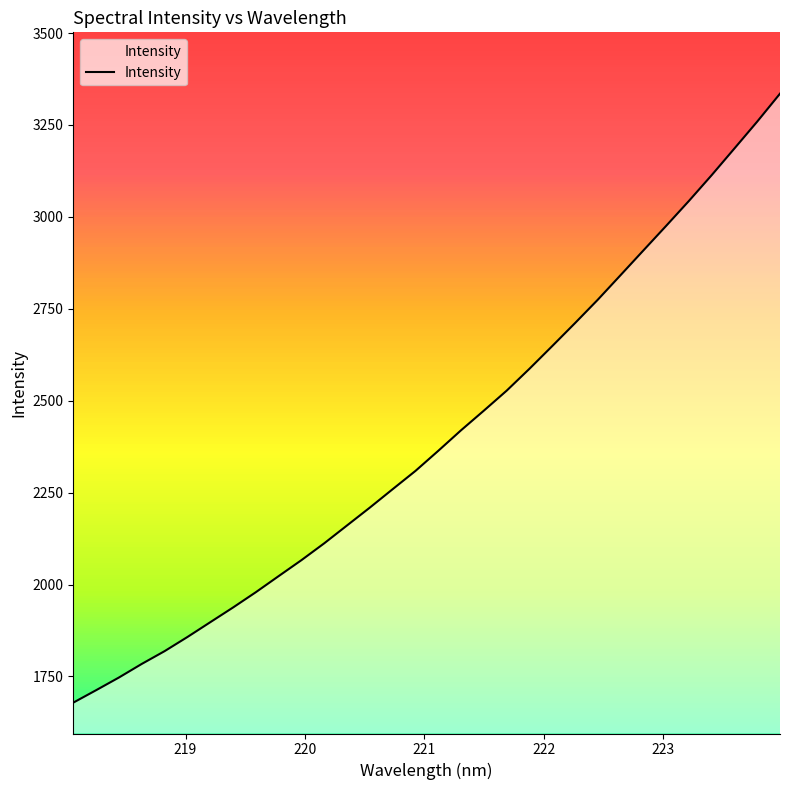

What is the smallest value displayed?

1678.8